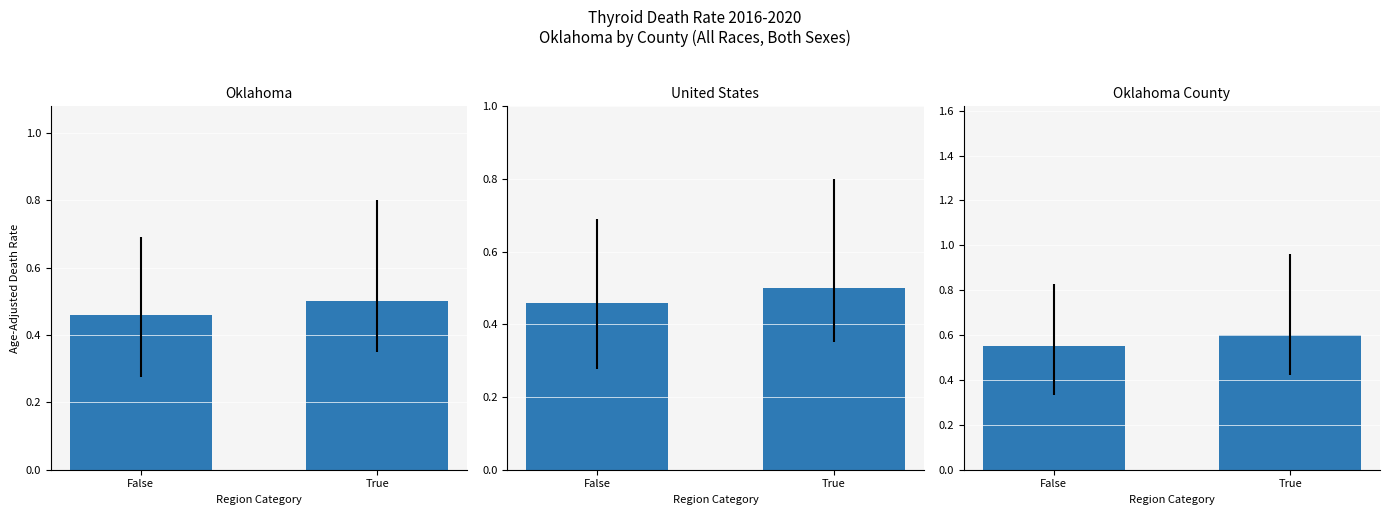

List the labels in order of value, largest first.

True, False